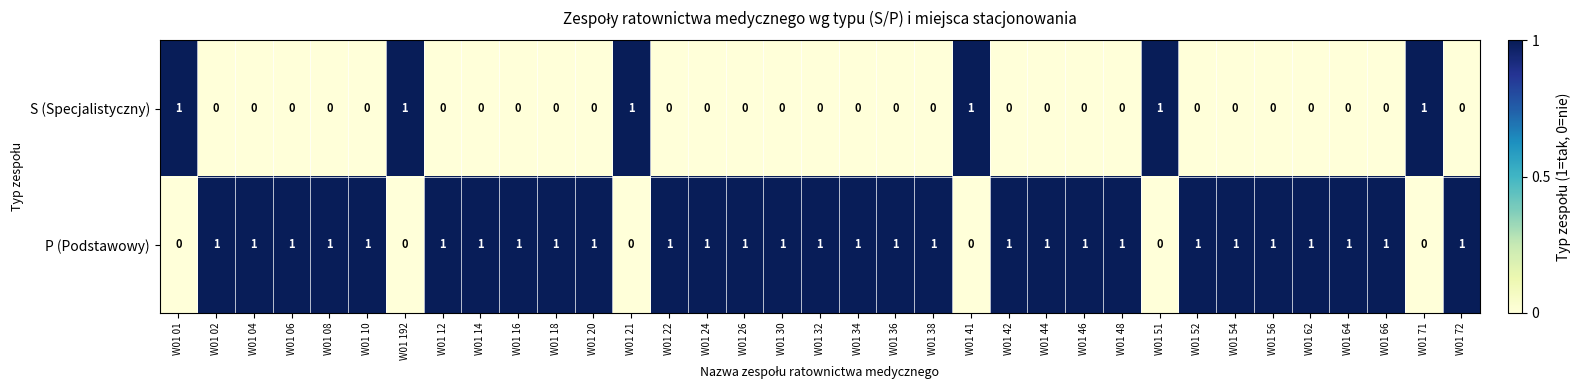

Is the value of P (Podstawowy) at W01 66 greater than the value of S (Specjalistyczny) at W01 14?

Yes